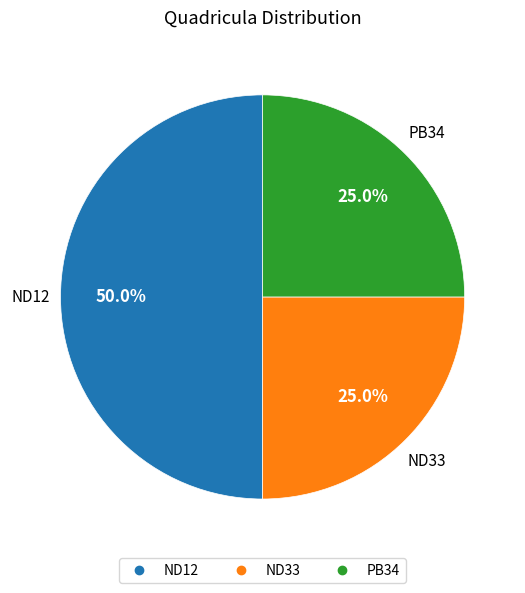

What is the largest slice in the pie chart?

ND12